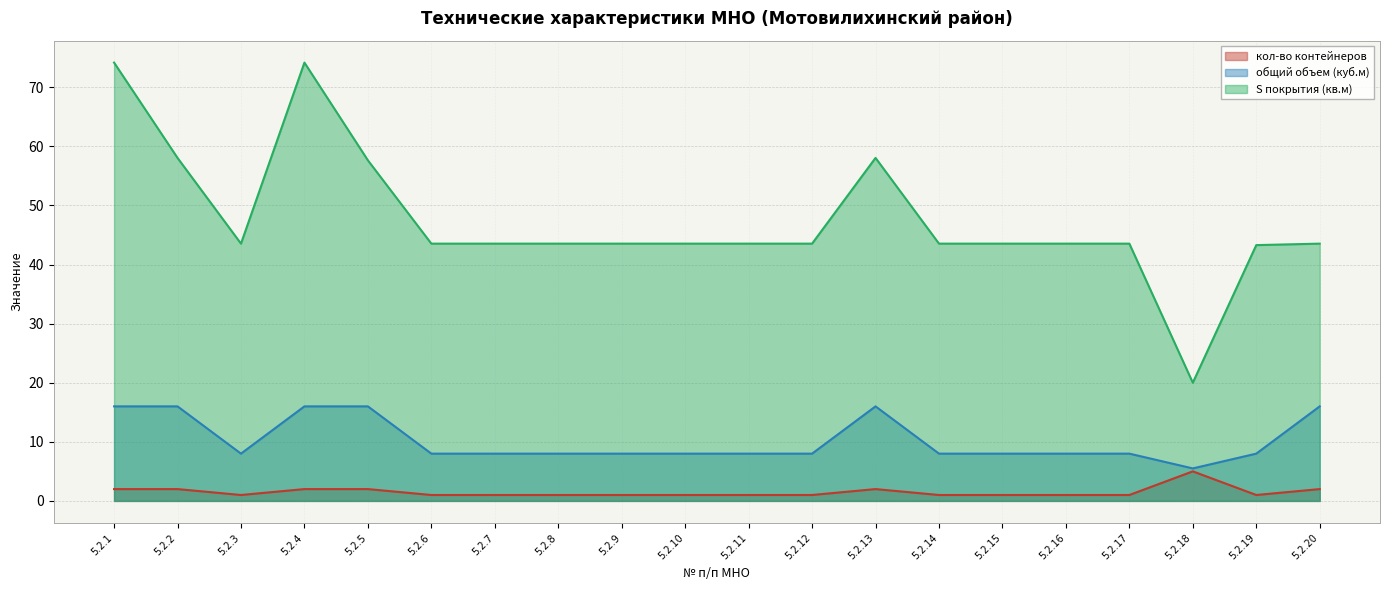

What is the lowest value of the S покрытия (кв.м) series?

20.0